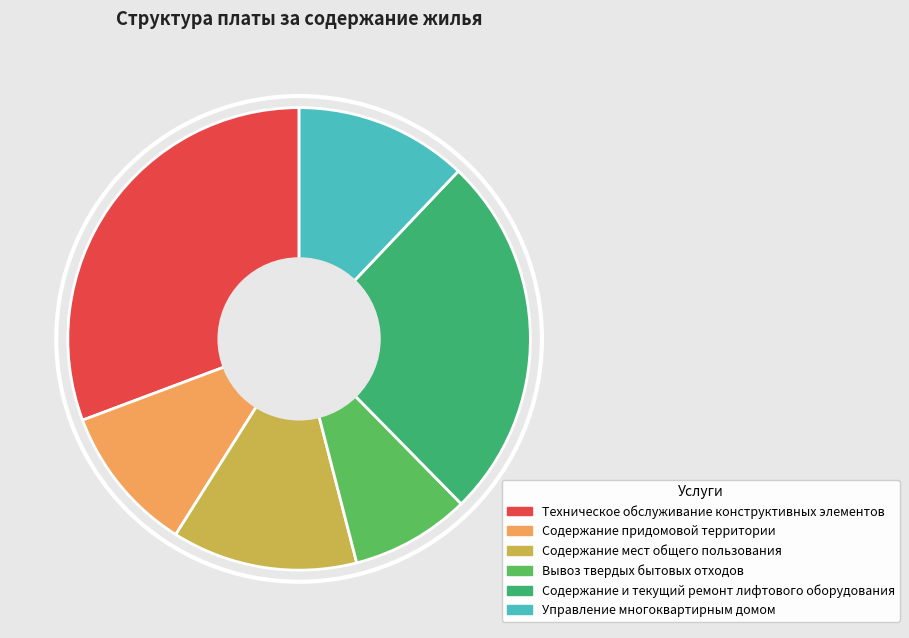

Does Управление многоквартирным домом account for over 50% of the chart?

No